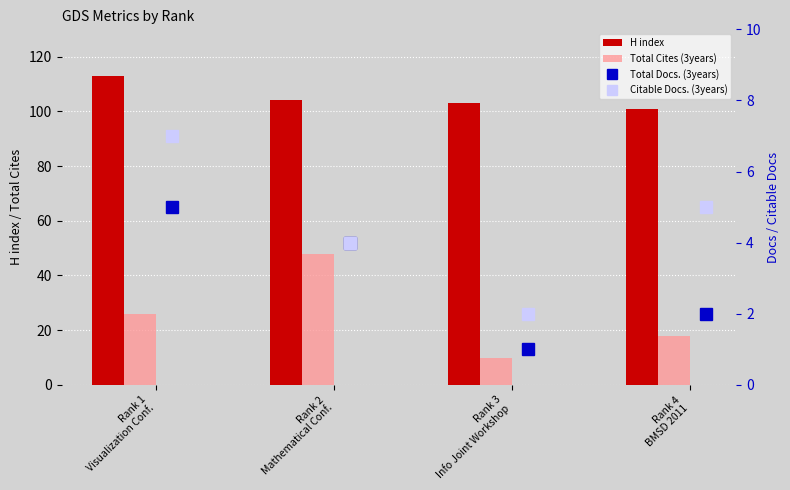

What is the average value of the Citable Docs. (3years) series?

4